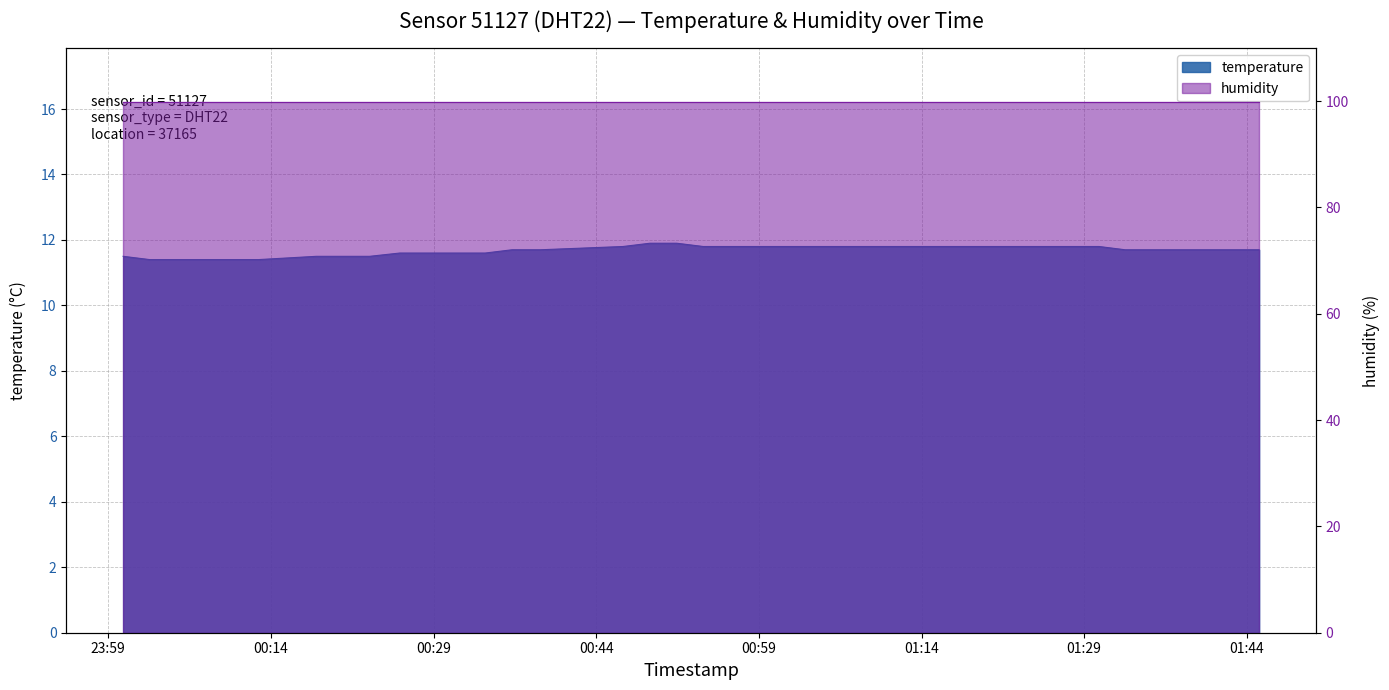

What is the difference between the second highest and minimum values?

0.5